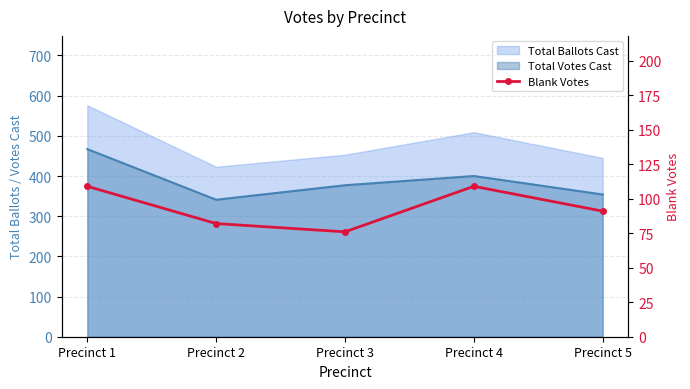

The value at Precinct 5 is 19. True or false?

False